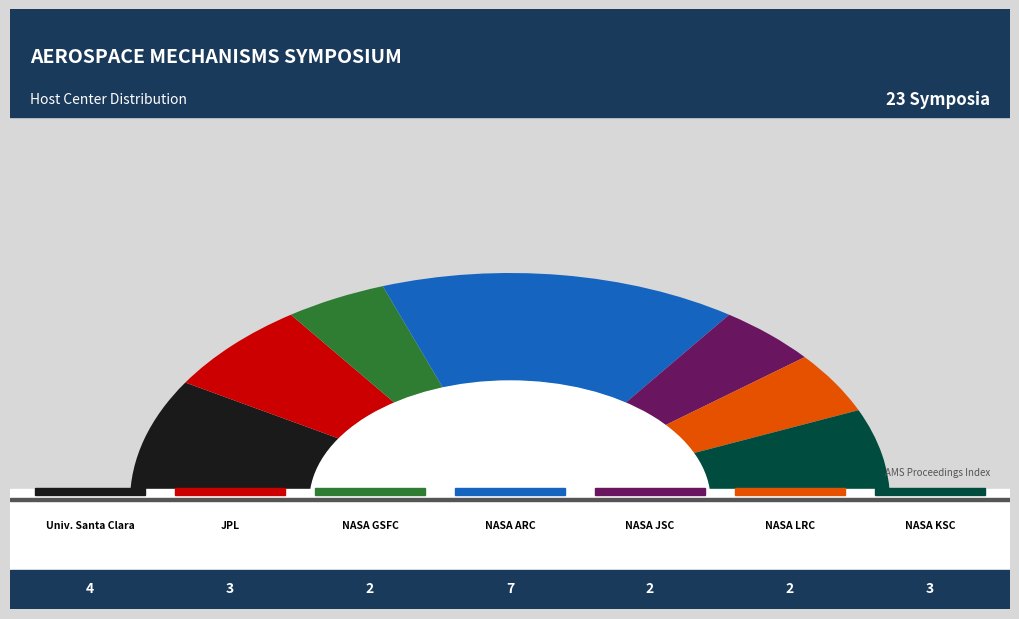

What percentage do NASA Goddard Space Flight Center and University of Santa Clara together represent?

26.1%